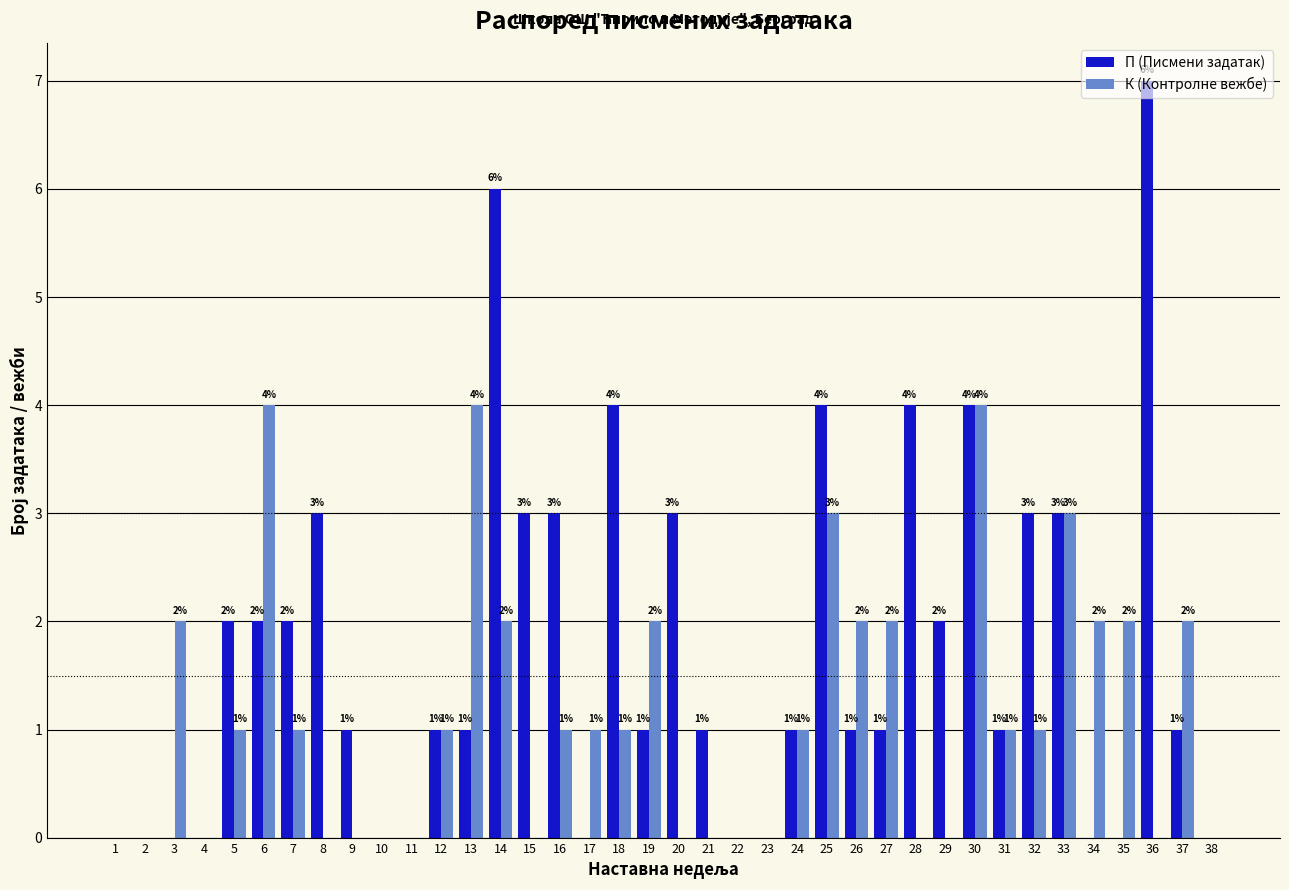

Between 18 and 33, which series saw the biggest shift?

К (Контролне вежбе)